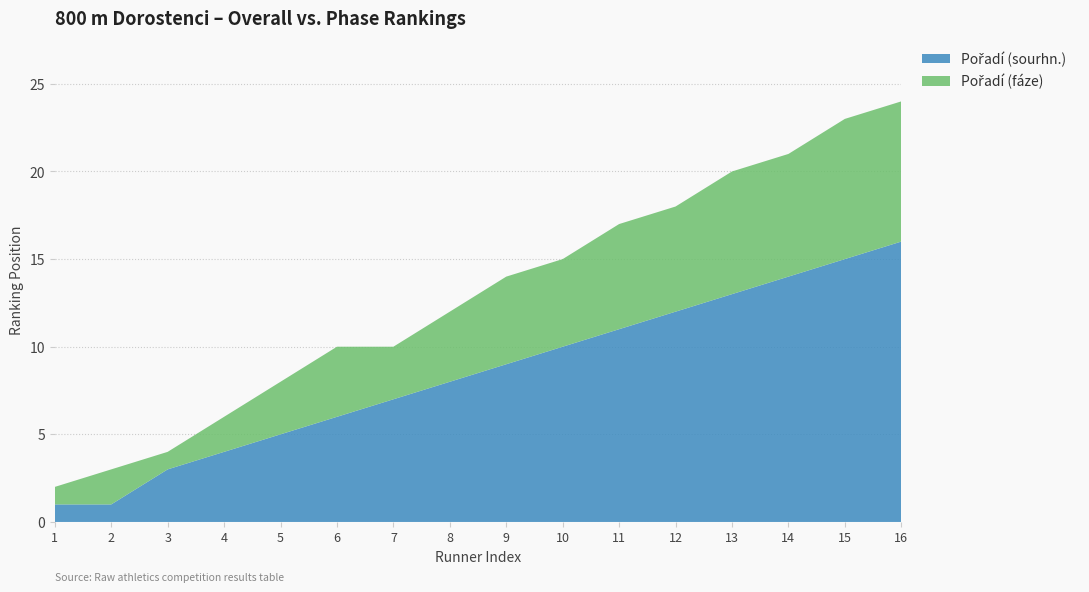

Reading left to right, extract all data points from this chart.

Pořadí (sourhn.): 1=1	2=1	3=3	4=4	5=5	6=6	7=7	8=8	9=9	10=10	11=11	12=12	13=13	14=14	15=15	16=16
Pořadí (fáze): 1=1	2=2	3=1	4=2	5=3	6=4	7=3	8=4	9=5	10=5	11=6	12=6	13=7	14=7	15=8	16=8